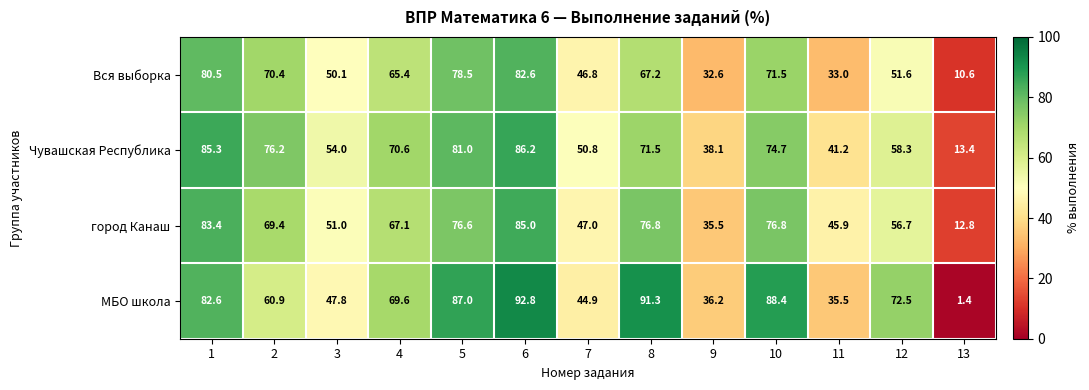

What is the minimum value shown in the chart?

1.4